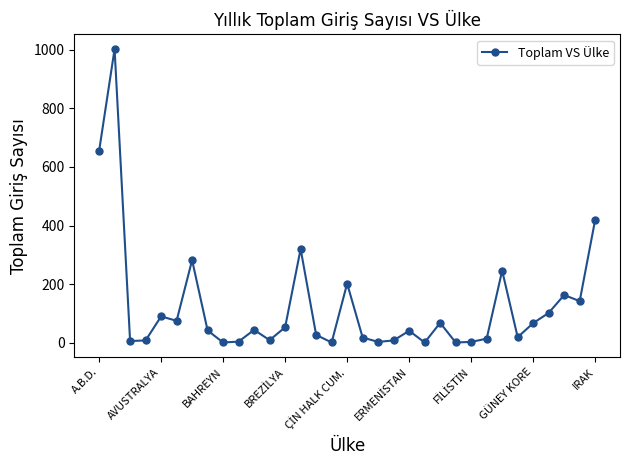

What is the maximum value shown in the chart?

1002